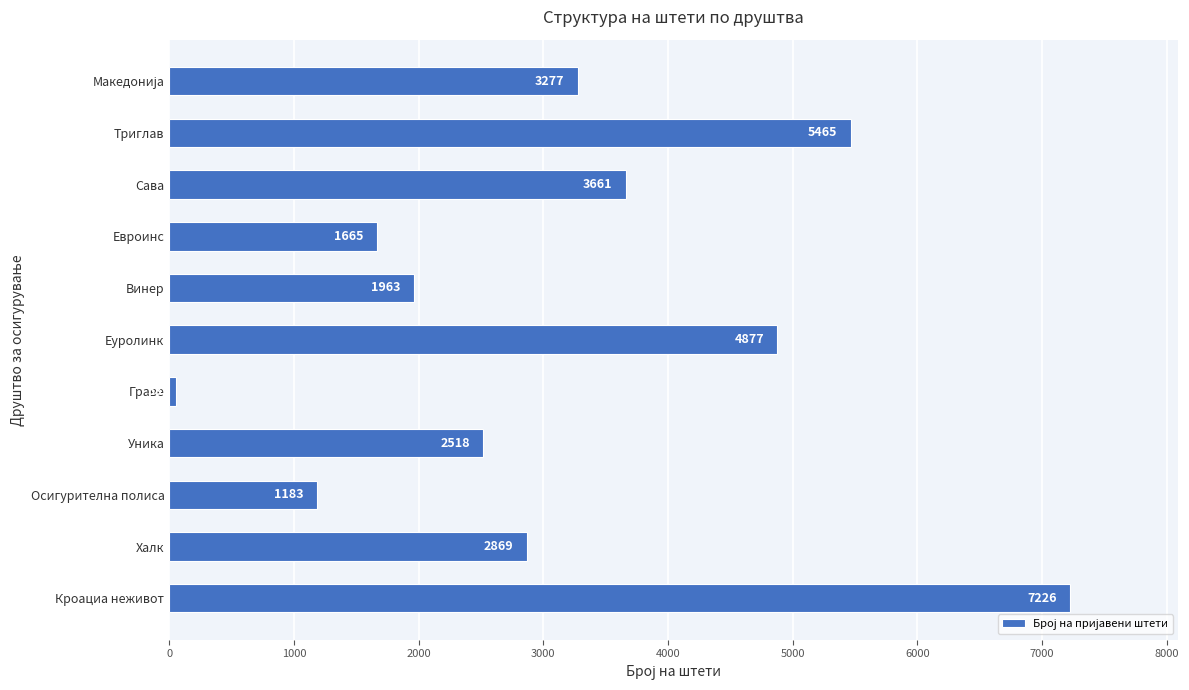

True or false: the data shows 818 at Винер.

False